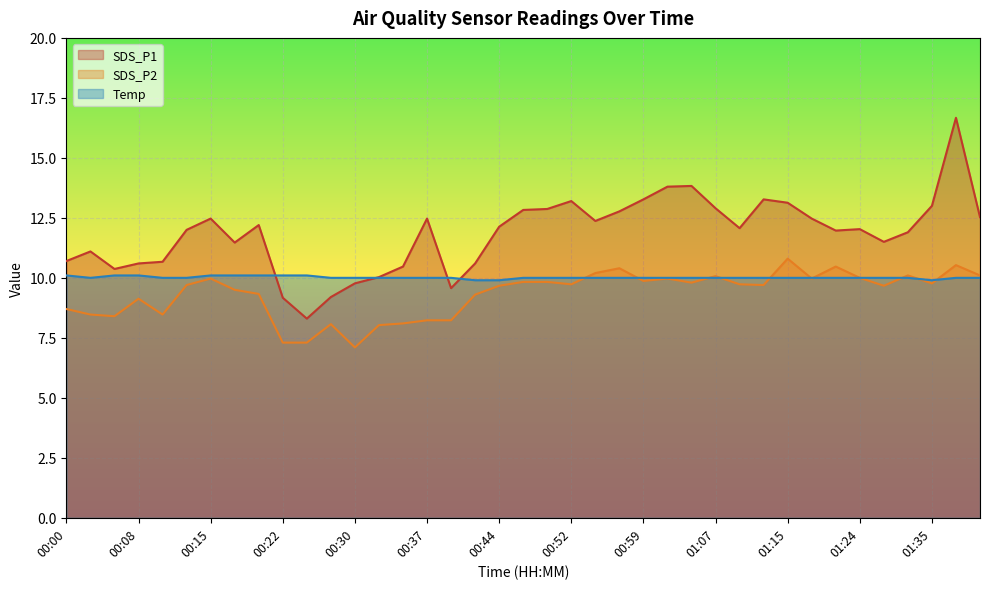

What position from the right is 00:08?

36